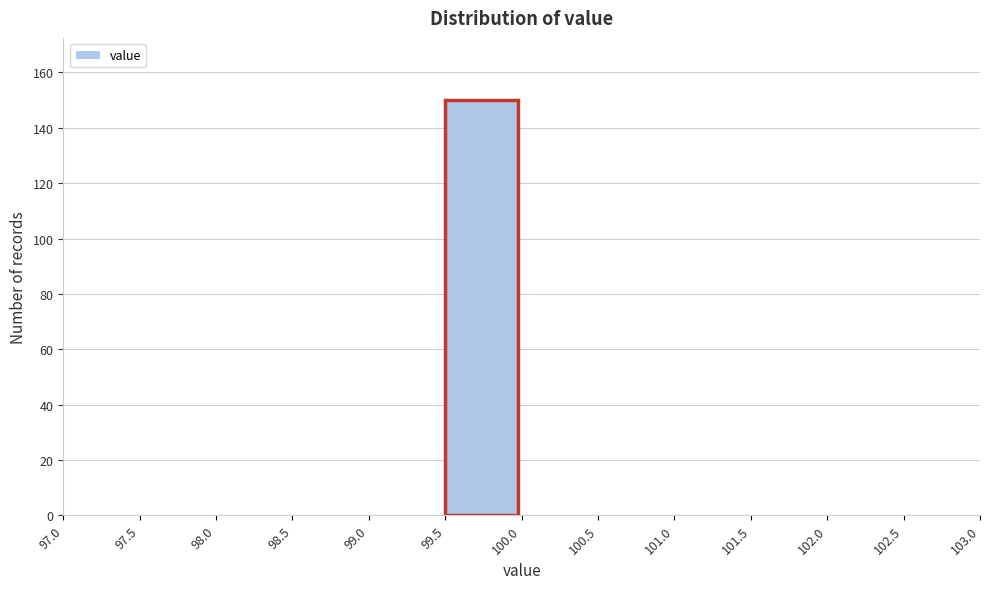

Reading left to right, list every bar in this chart as the range it spans on the x-axis followed by its height. The values are not printed on the chart, so give them approximately, as read against the axis.

97.0 to 97.5: 0
97.5 to 98.0: 0
98.0 to 98.5: 0
98.5 to 99.0: 0
99.0 to 99.5: 0
99.5 to 100.0: 150
100.0 to 100.5: 0
100.5 to 101.0: 0
101.0 to 101.5: 0
101.5 to 102.0: 0
102.0 to 102.5: 0
102.5 to 103.0: 0